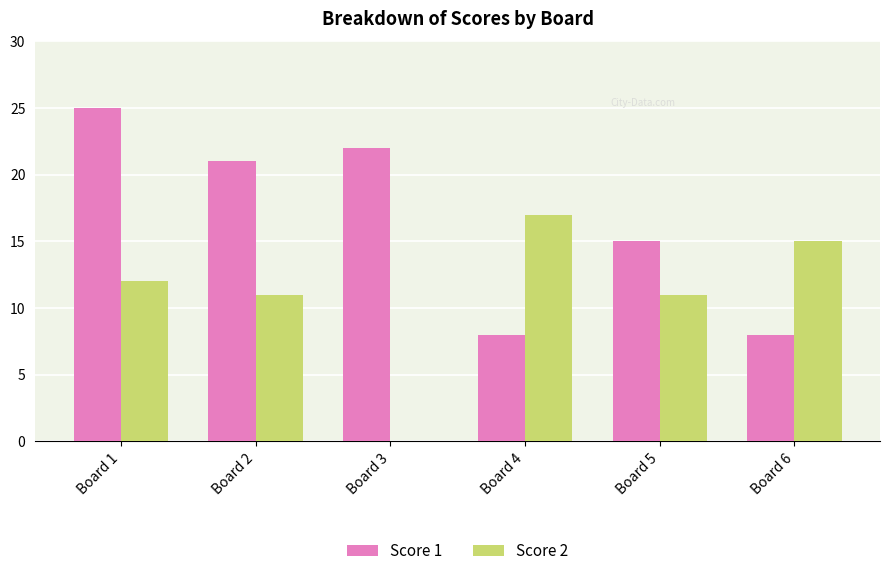

Where does the Score 1 series first go above 21?

Board 1